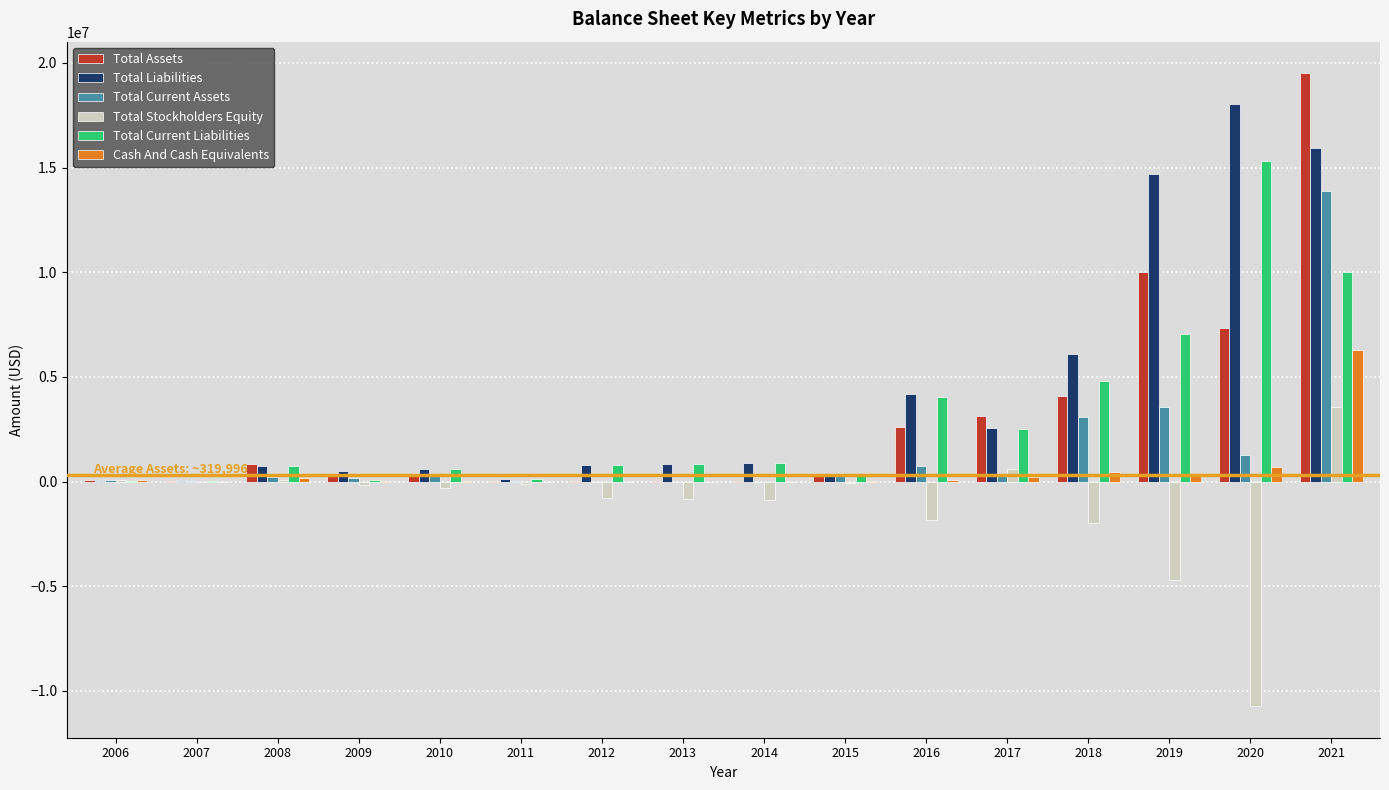

At which category is the sum across all series the highest?

2021